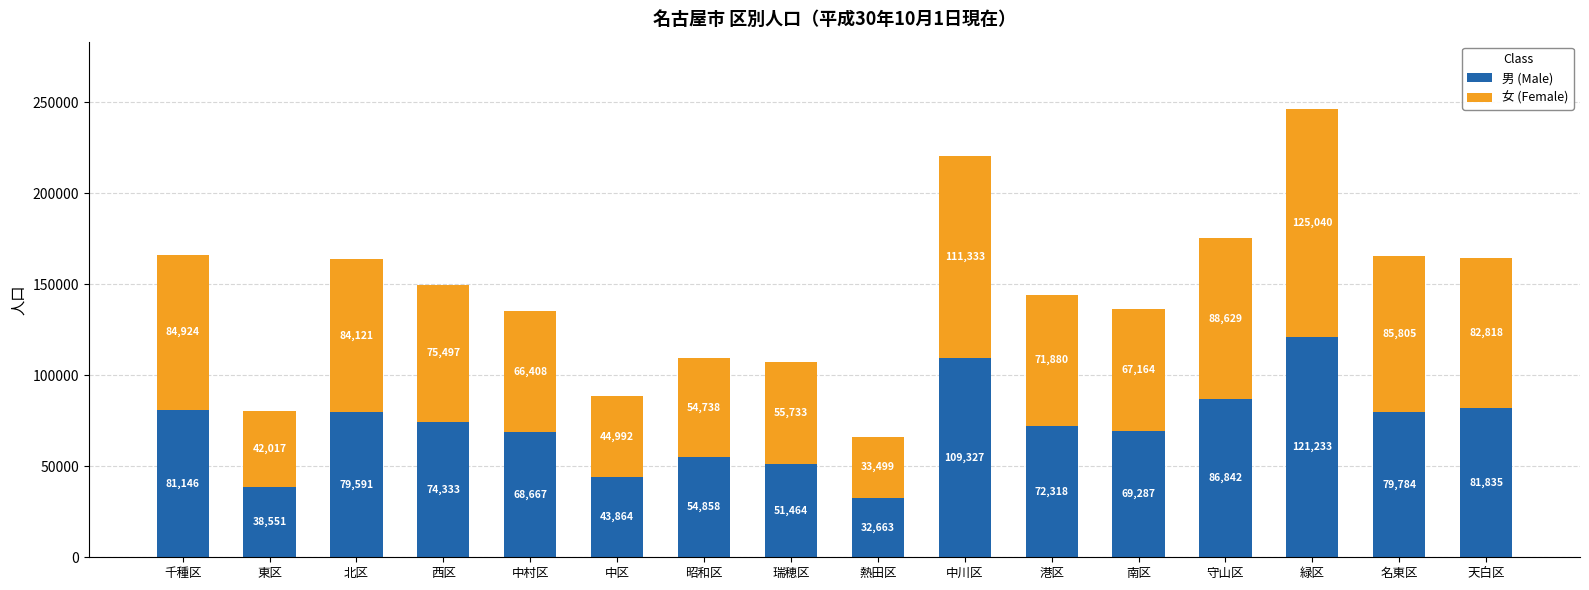

At which category is the sum across all series the highest?

緑区